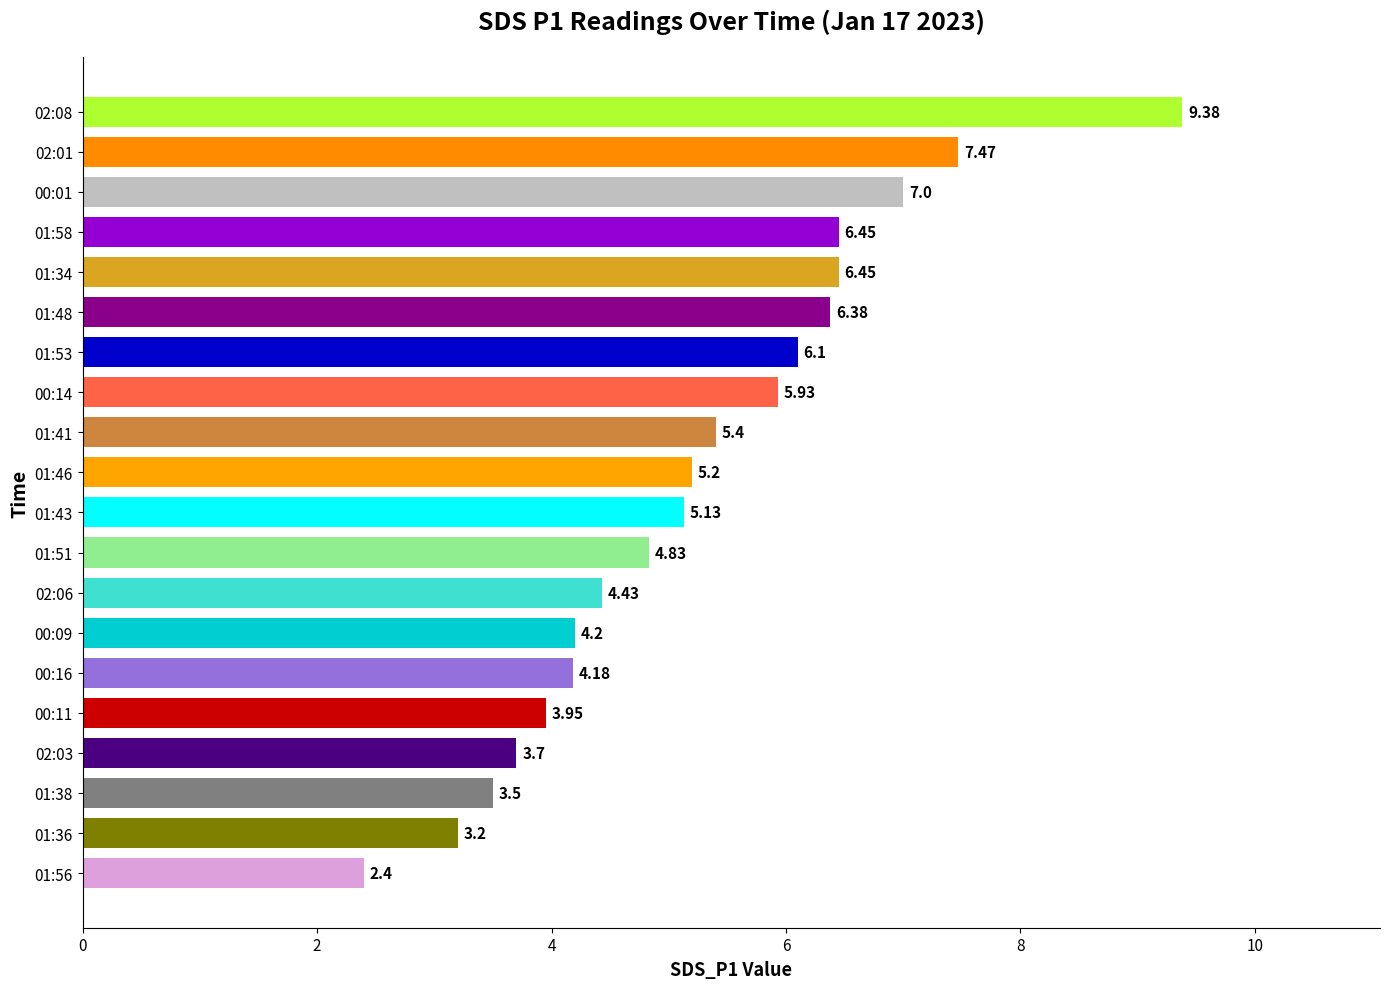

What is the smallest value displayed?

2.4